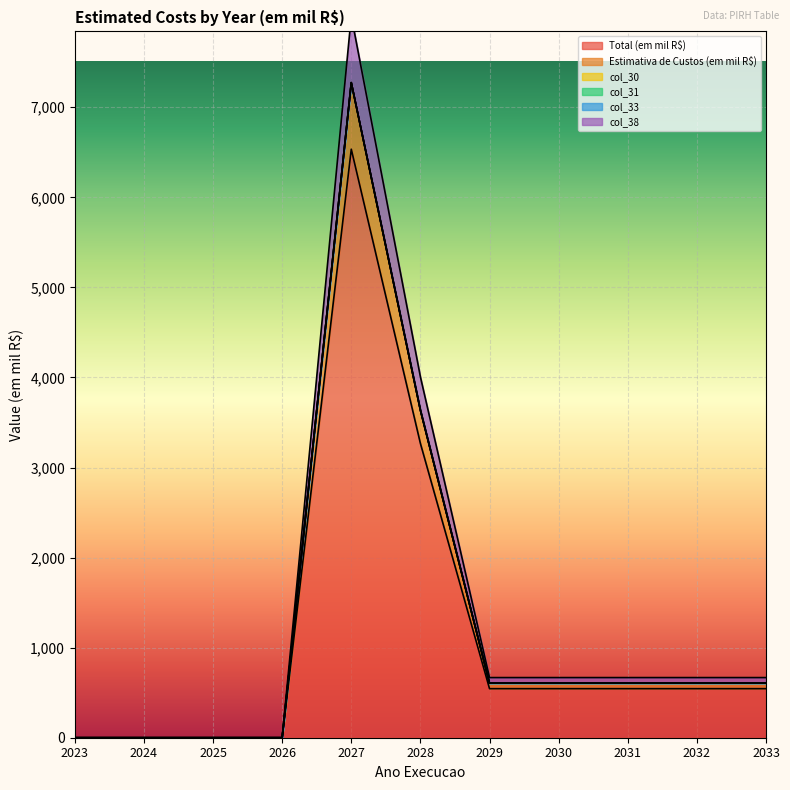

What is the average value of the Estimativa de Custos (em mil R$) series?

1267.4